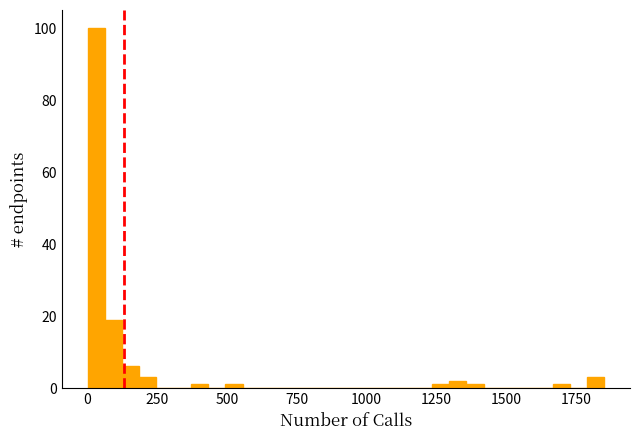

Read against the x-axis, roughly where is the centre of the tallest bar?

50